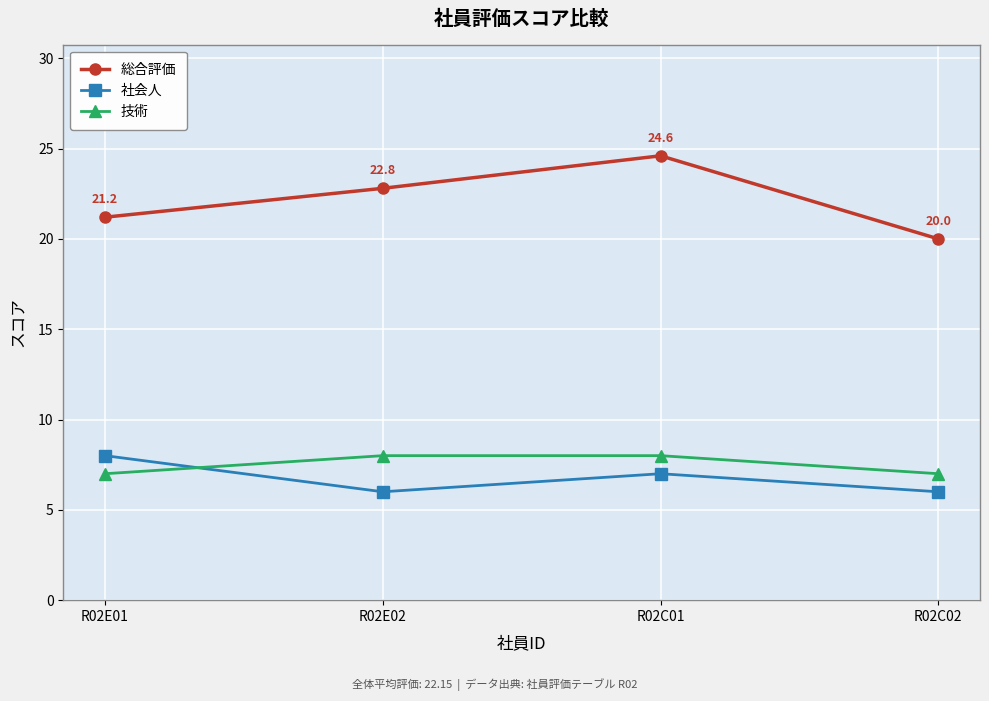

What is the greatest value displayed?

24.6